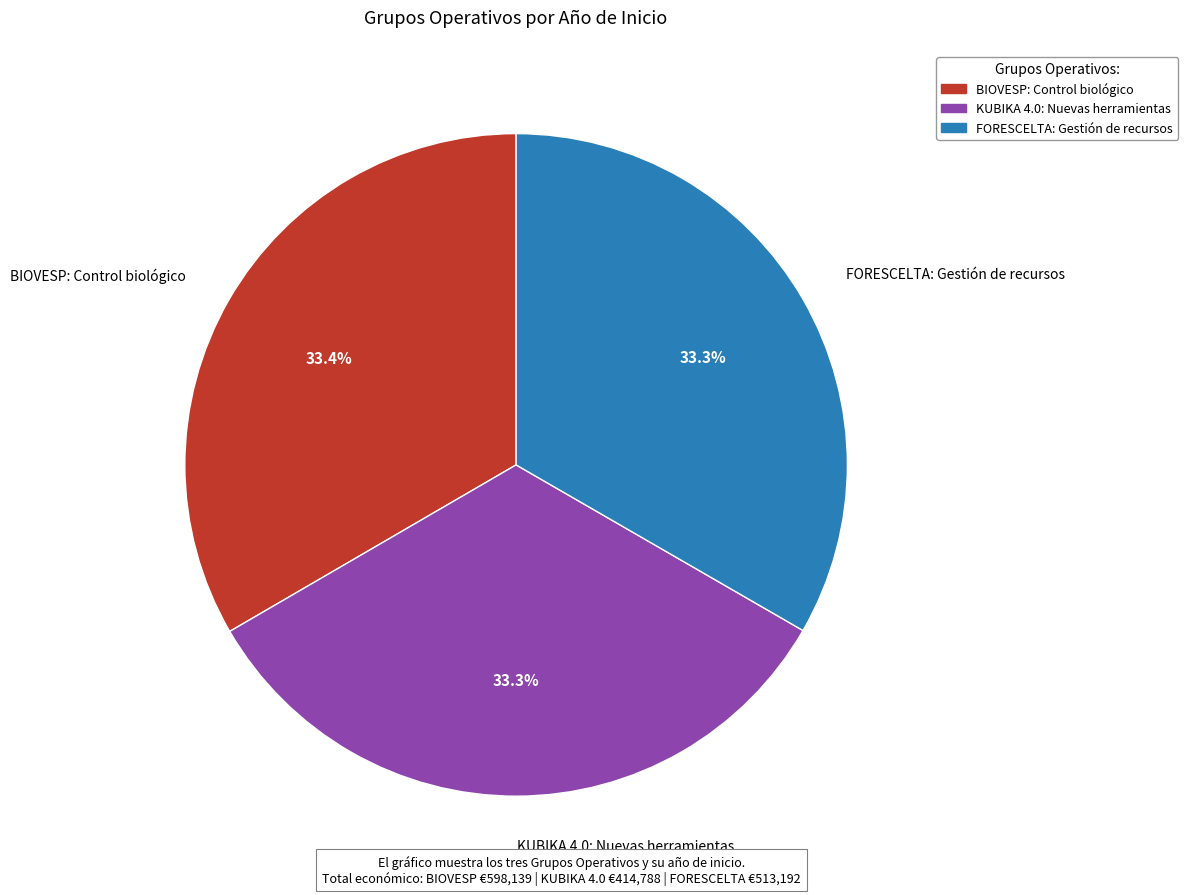

How much of the chart is everything except FORESCELTA: Gestión de recursos?

66.7%